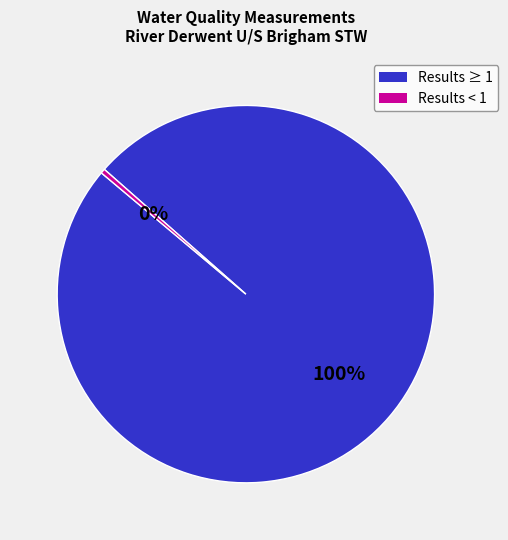

Does any single category account for the majority?

Yes